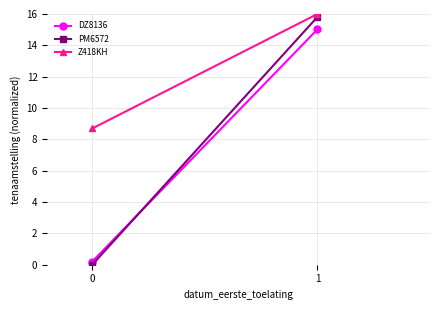

Reading left to right, transcribe all the data shown in this chart.

DZ8136: 0.2	15.0
PM6572: 0.0	15.8
Z418KH: 8.7	16.0